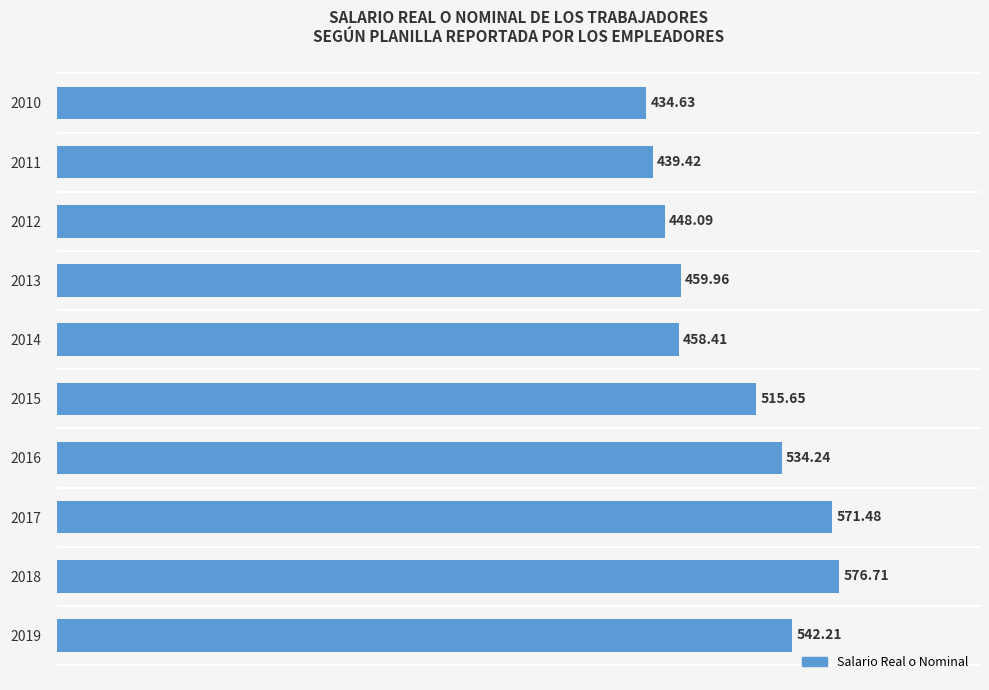

What is the change in value from 2010 to 2016?

+99.6